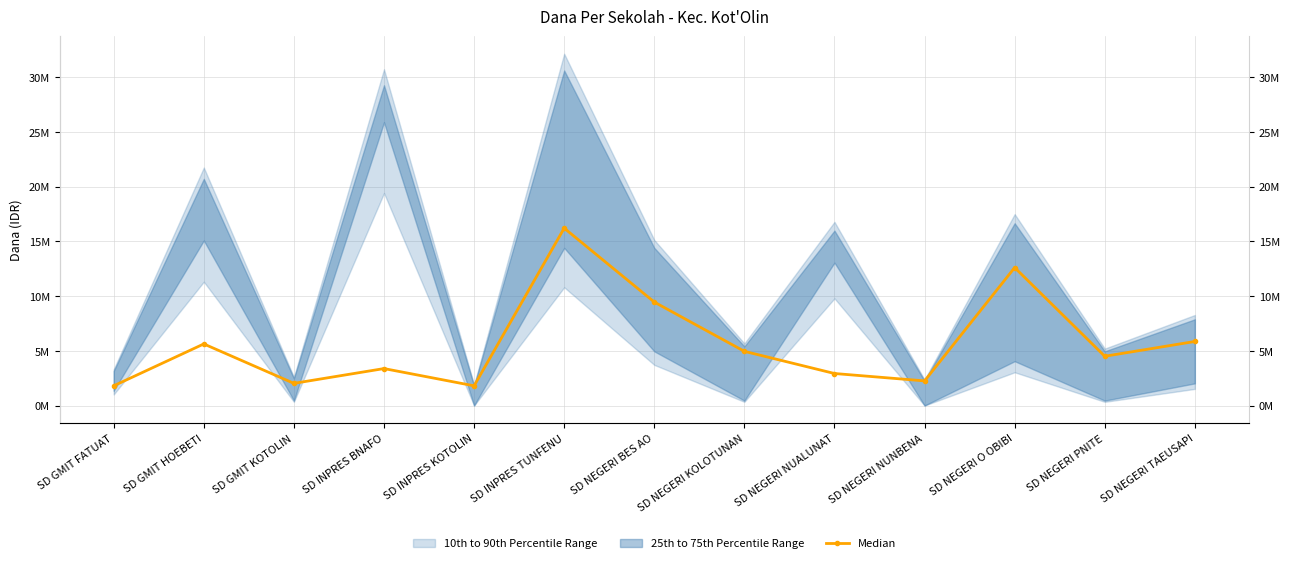

What position from the right is SD INPRES BNAFO?

10